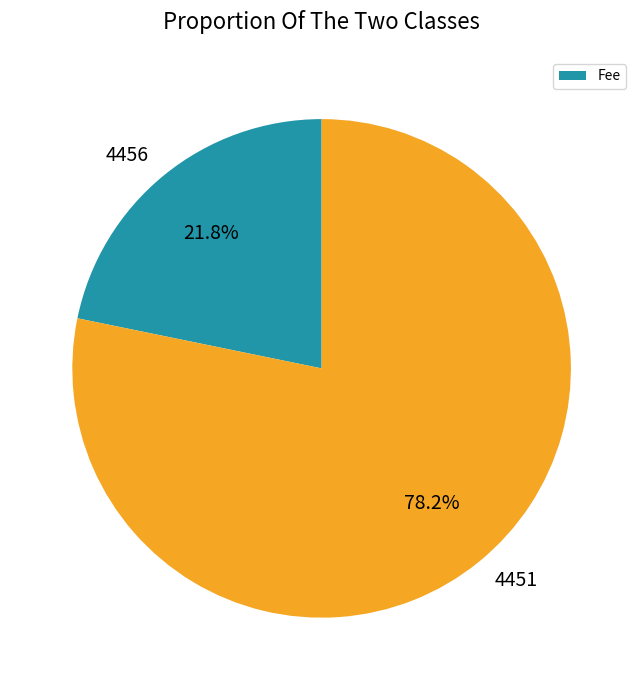

What percentage is the 4451 slice, to the nearest percent?

78%